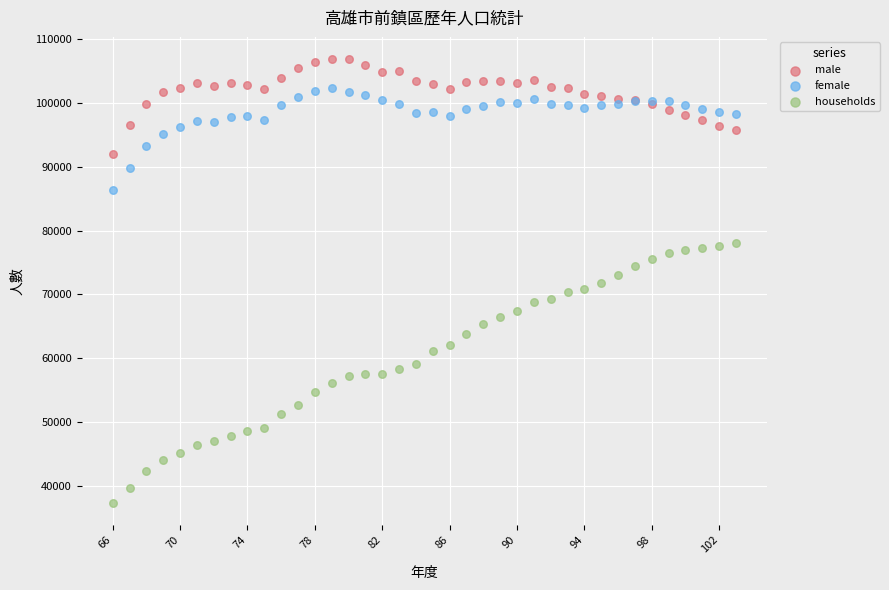

What is the X range (max minus min) for the scatter plot?

37